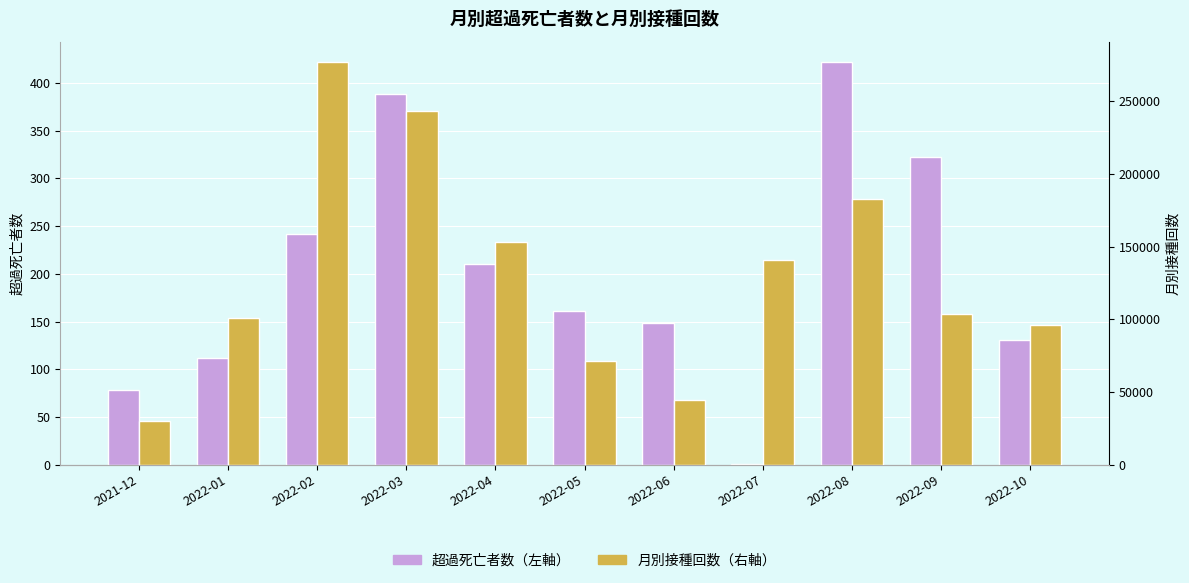

What is the average value of the 超過死亡者数（左軸） series?

201.4